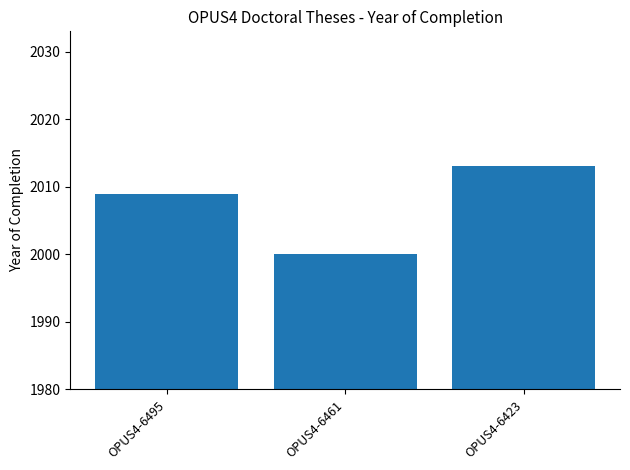

Approximately how many times larger is the value at OPUS4-6423 compared to OPUS4-6495?

1.0